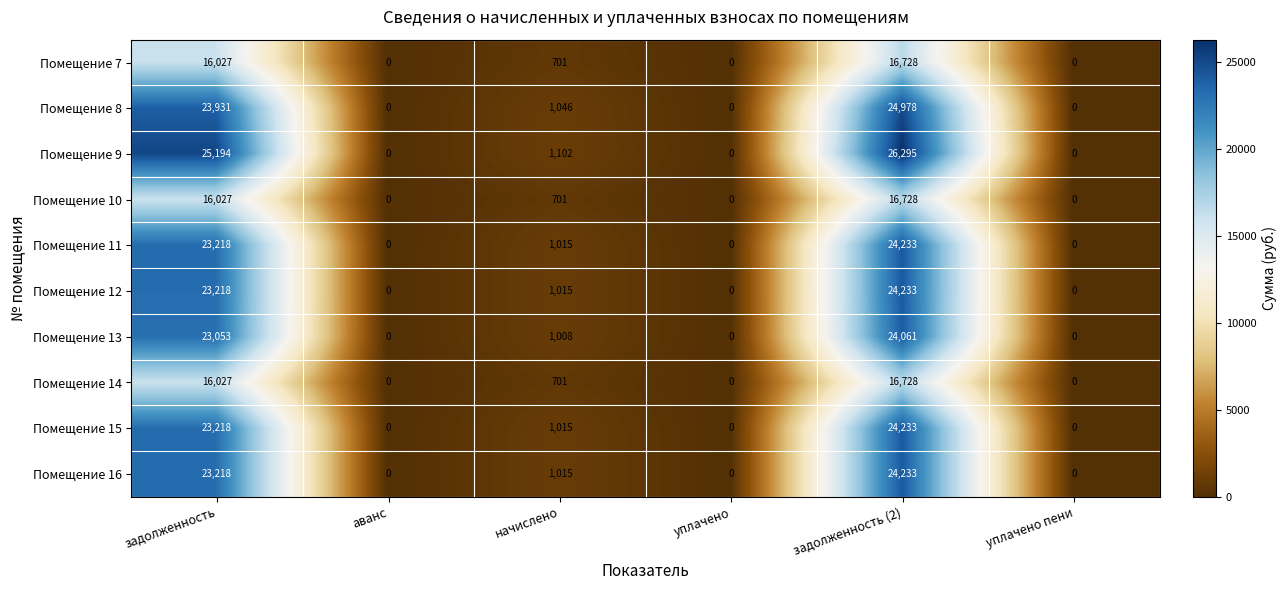

Which series has the largest total across all categories?

Помещение 9